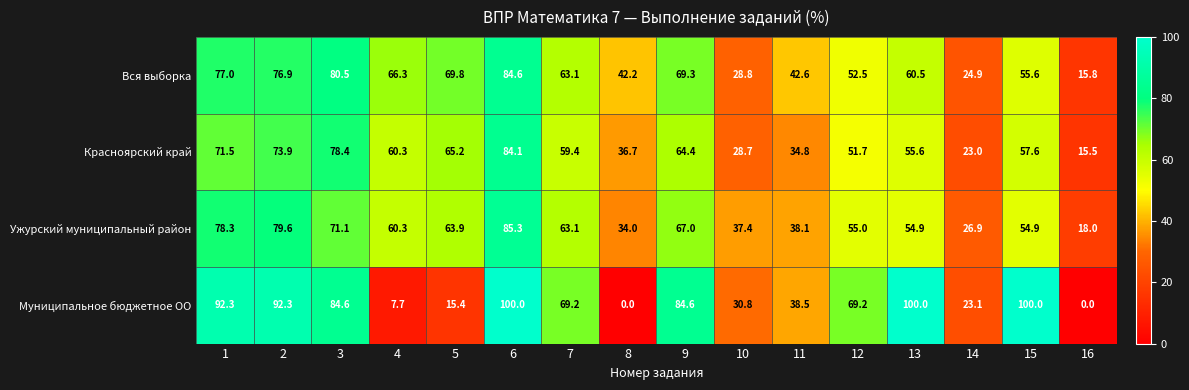

At which label does Ужурский муниципальный район reach its minimum?

16